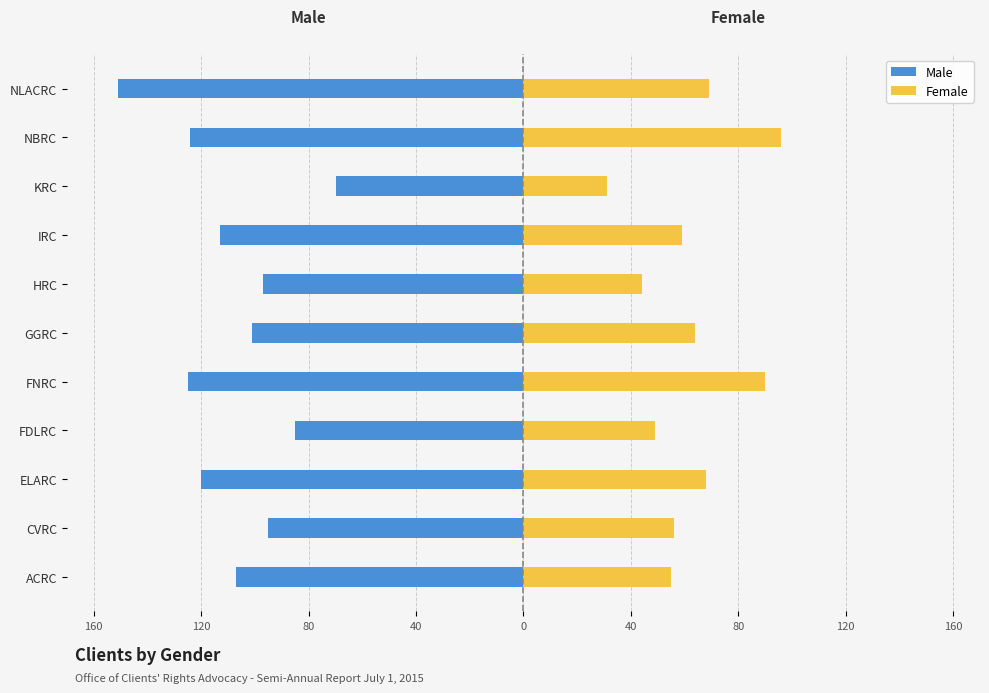

At how many categories does at least one series exceed 86?

2